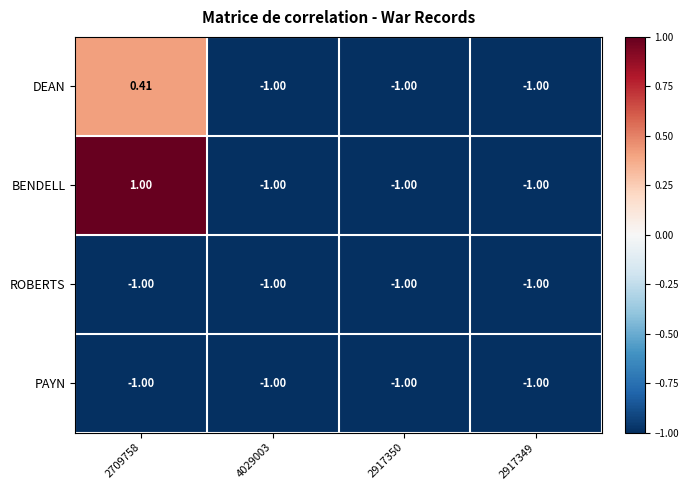

Which series has the largest range (max minus min)?

BENDELL